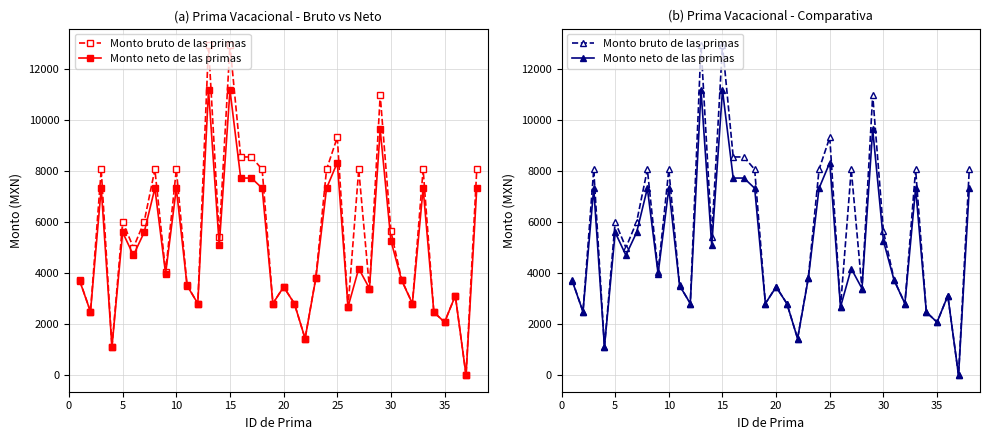

The value of Monto neto de las primas at 10 is 2326.7. True or false?

False